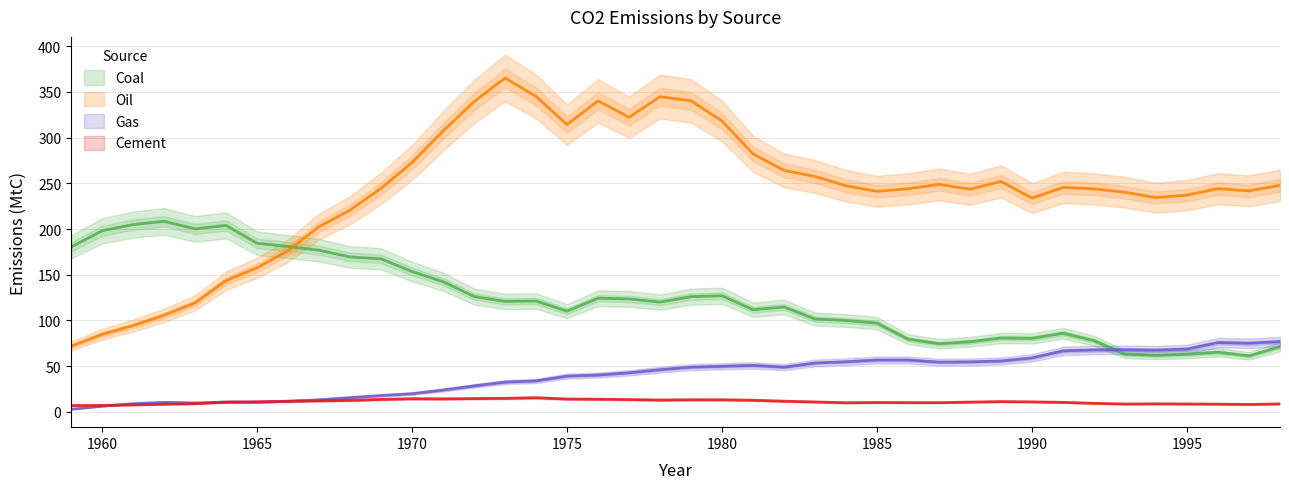

List the labels in order of Gas value, largest first.

1998, 1996, 1997, 1995, 1993, 1992, 1994, 1991, 1990, 1985, 1986, 1989, 1984, 1988, 1987, 1983, 1981, 1980, 1979, 1982, 1978, 1977, 1976, 1975, 1974, 1973, 1972, 1971, 1970, 1969, 1968, 1967, 1966, 1964, 1965, 1962, 1963, 1961, 1960, 1959